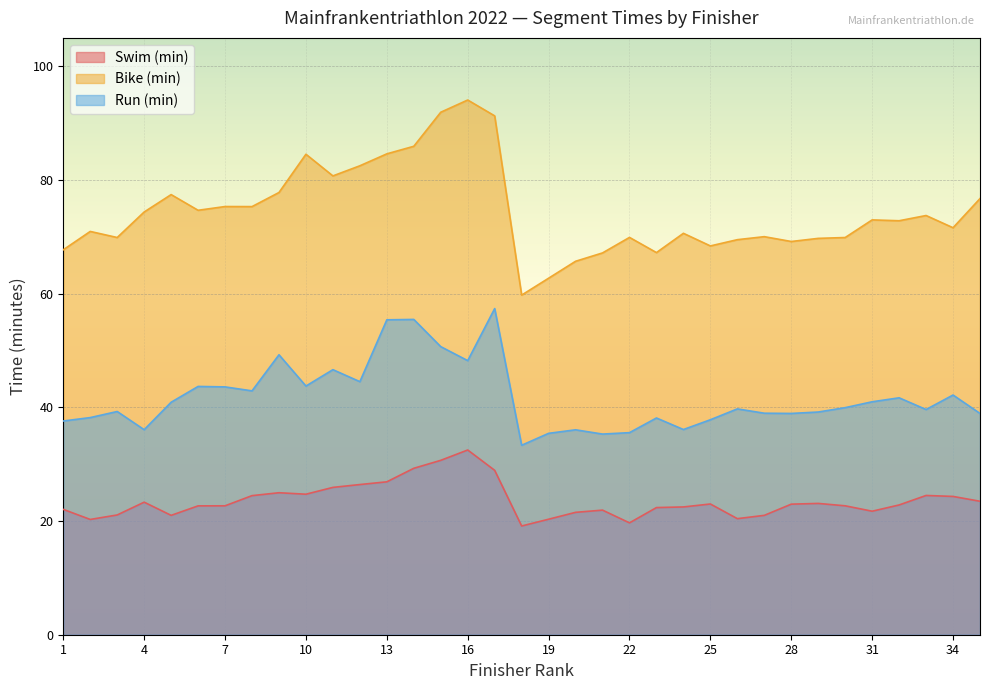

List the series in order of their peak value, lowest first.

Swim (min), Run (min), Bike (min)